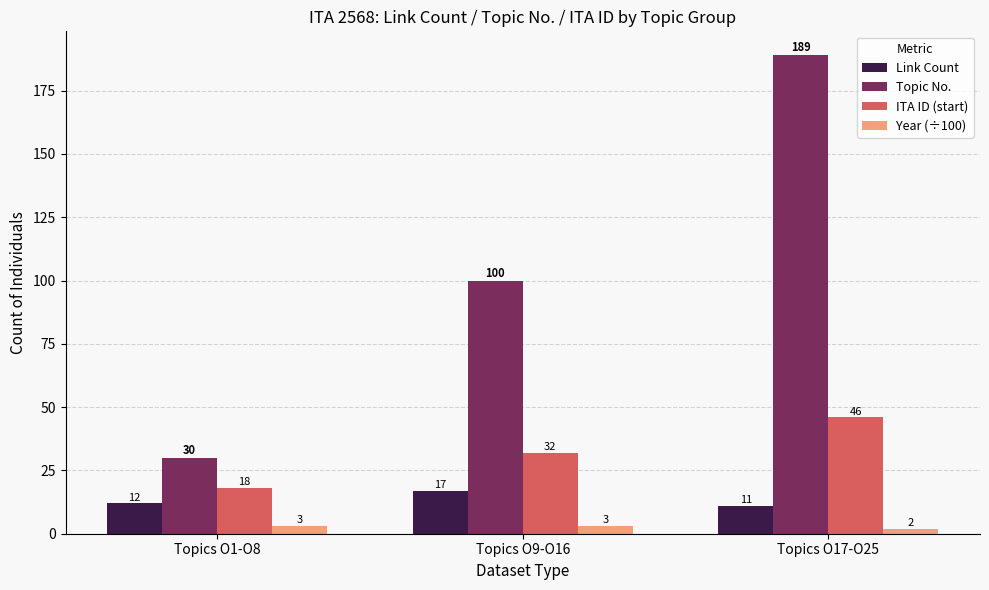

What is the label of the 3rd bar from the left?

Topics O17-O25